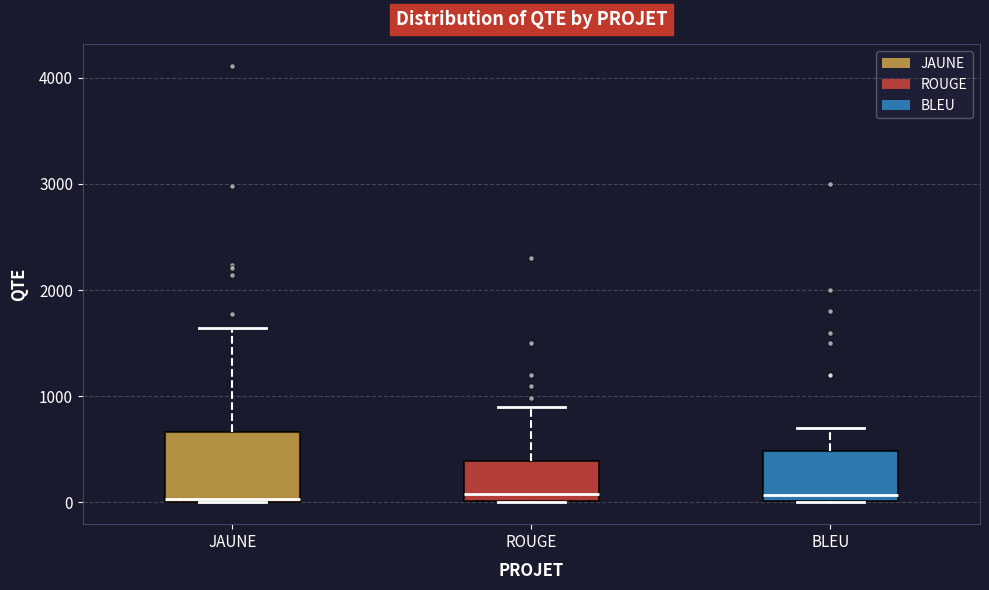

Reading left to right, transcribe this box plot: for each box, give where its median line is, the range the box spans, and where its two whiskers end, as read against the y-axis. The values are not printed on the chart, so give them approximately, as read against the axis.

JAUNE: median 0, box 0 to 700, whiskers 0 to 1600
ROUGE: median 100, box 0 to 400, whiskers 0 to 900
BLEU: median 100, box 0 to 500, whiskers 0 to 700